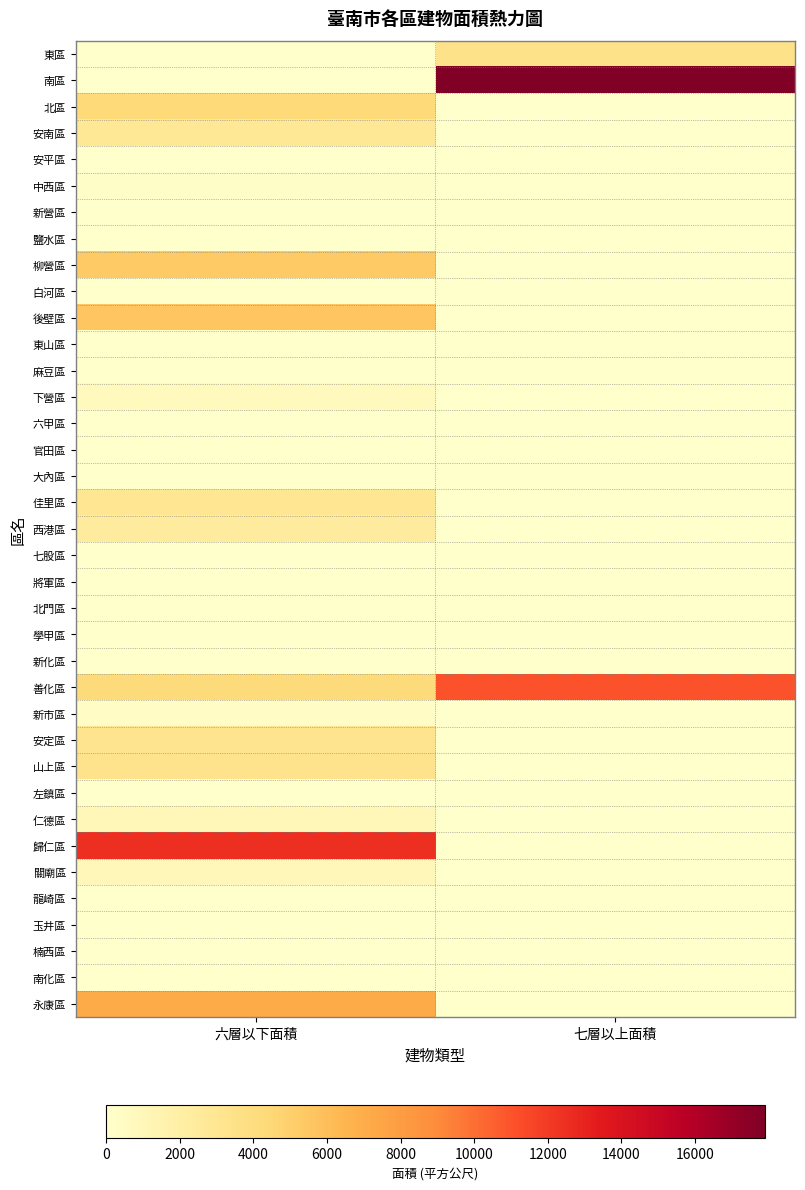

Reading left to right, what are all the values shown in this chart?

東區: 六層以下面積=0.0	七層以上面積=3399.8
南區: 六層以下面積=0.0	七層以上面積=17889.2
北區: 六層以下面積=4336.9	七層以上面積=0.0
安南區: 六層以下面積=2821.4	七層以上面積=0.0
安平區: 六層以下面積=0.0	七層以上面積=0.0
中西區: 六層以下面積=225.3	七層以上面積=0.0
新營區: 六層以下面積=0.0	七層以上面積=0.0
鹽水區: 六層以下面積=0.0	七層以上面積=0.0
柳營區: 六層以下面積=5321.8	七層以上面積=0.0
白河區: 六層以下面積=0.0	七層以上面積=0.0
後壁區: 六層以下面積=5606.8	七層以上面積=0.0
東山區: 六層以下面積=0.0	七層以上面積=0.0
麻豆區: 六層以下面積=0.0	七層以上面積=0.0
下營區: 六層以下面積=709.8	七層以上面積=0.0
六甲區: 六層以下面積=0.0	七層以上面積=0.0
官田區: 六層以下面積=0.0	七層以上面積=0.0
大內區: 六層以下面積=0.0	七層以上面積=0.0
佳里區: 六層以下面積=2997.7	七層以上面積=0.0
西港區: 六層以下面積=2431.8	七層以上面積=0.0
七股區: 六層以下面積=0.0	七層以上面積=0.0
將軍區: 六層以下面積=0.0	七層以上面積=0.0
北門區: 六層以下面積=0.0	七層以上面積=0.0
學甲區: 六層以下面積=0.0	七層以上面積=0.0
新化區: 六層以下面積=0.0	七層以上面積=0.0
善化區: 六層以下面積=4209.6	七層以上面積=11004.6
新市區: 六層以下面積=307.0	七層以上面積=0.0
安定區: 六層以下面積=3187.6	七層以上面積=0.0
山上區: 六層以下面積=3342.1	七層以上面積=0.0
左鎮區: 六層以下面積=0.0	七層以上面積=0.0
仁德區: 六層以下面積=988.1	七層以上面積=0.0
歸仁區: 六層以下面積=12472.7	七層以上面積=0.0
關廟區: 六層以下面積=935.5	七層以上面積=0.0
龍崎區: 六層以下面積=0.0	七層以上面積=0.0
玉井區: 六層以下面積=0.0	七層以上面積=0.0
楠西區: 六層以下面積=0.0	七層以上面積=0.0
南化區: 六層以下面積=0.0	七層以上面積=0.0
永康區: 六層以下面積=7144.1	七層以上面積=0.0